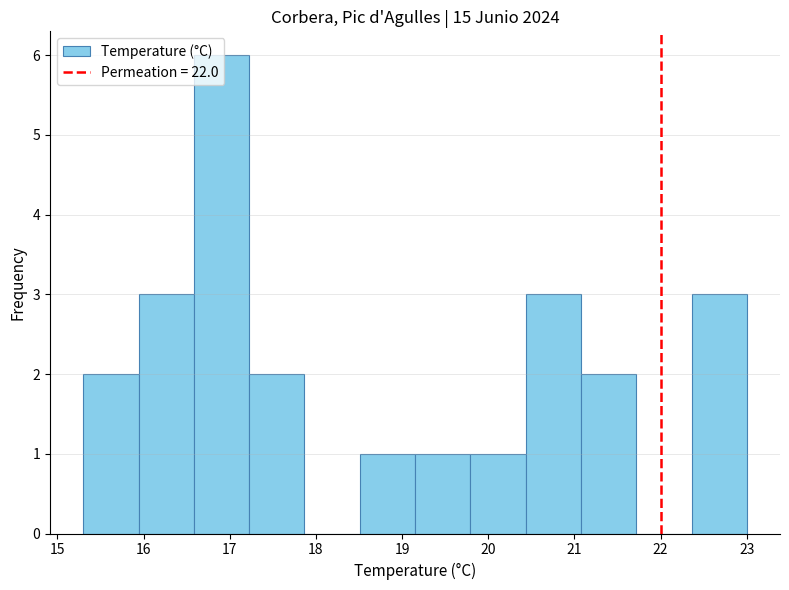

What is the height of the bar covering 21.1 to 21.7 on the x-axis? Neither the bar edges nor the heights are printed on the chart, so give them approximately, as read against the axes.

2